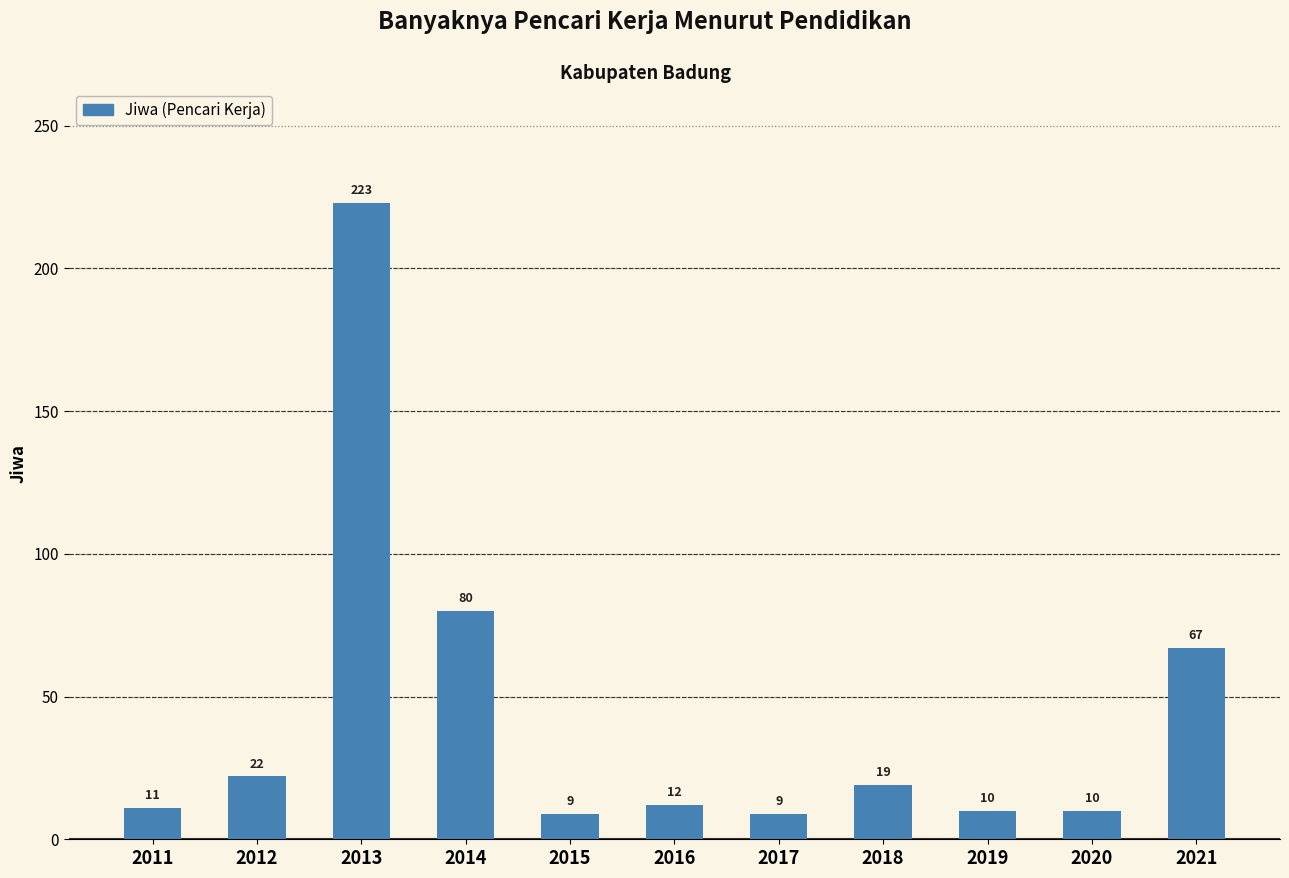

At which label does the data first exceed 12?

2012